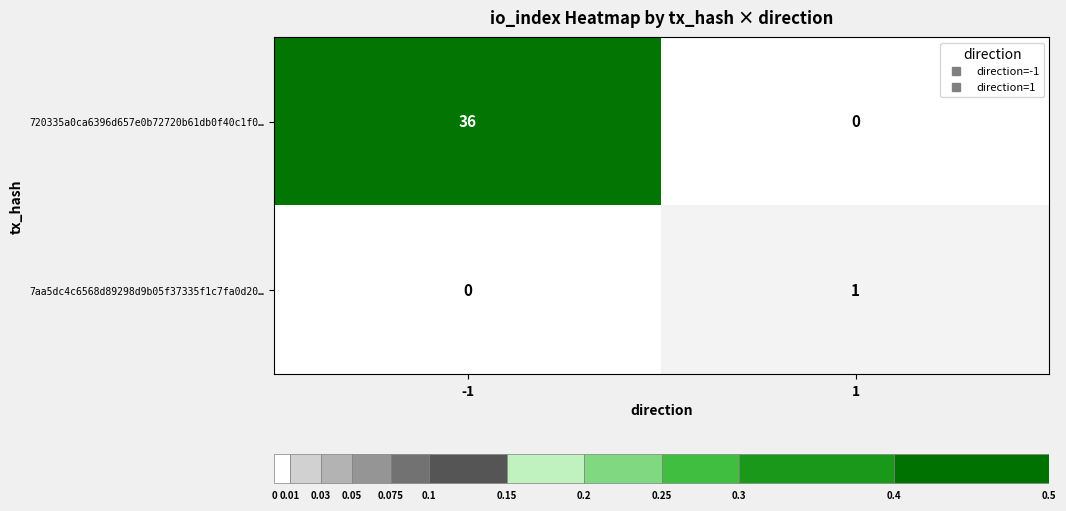

Which series has the widest spread of values?

720335a0ca6396d657e0b72720b61db0f40c1f0…